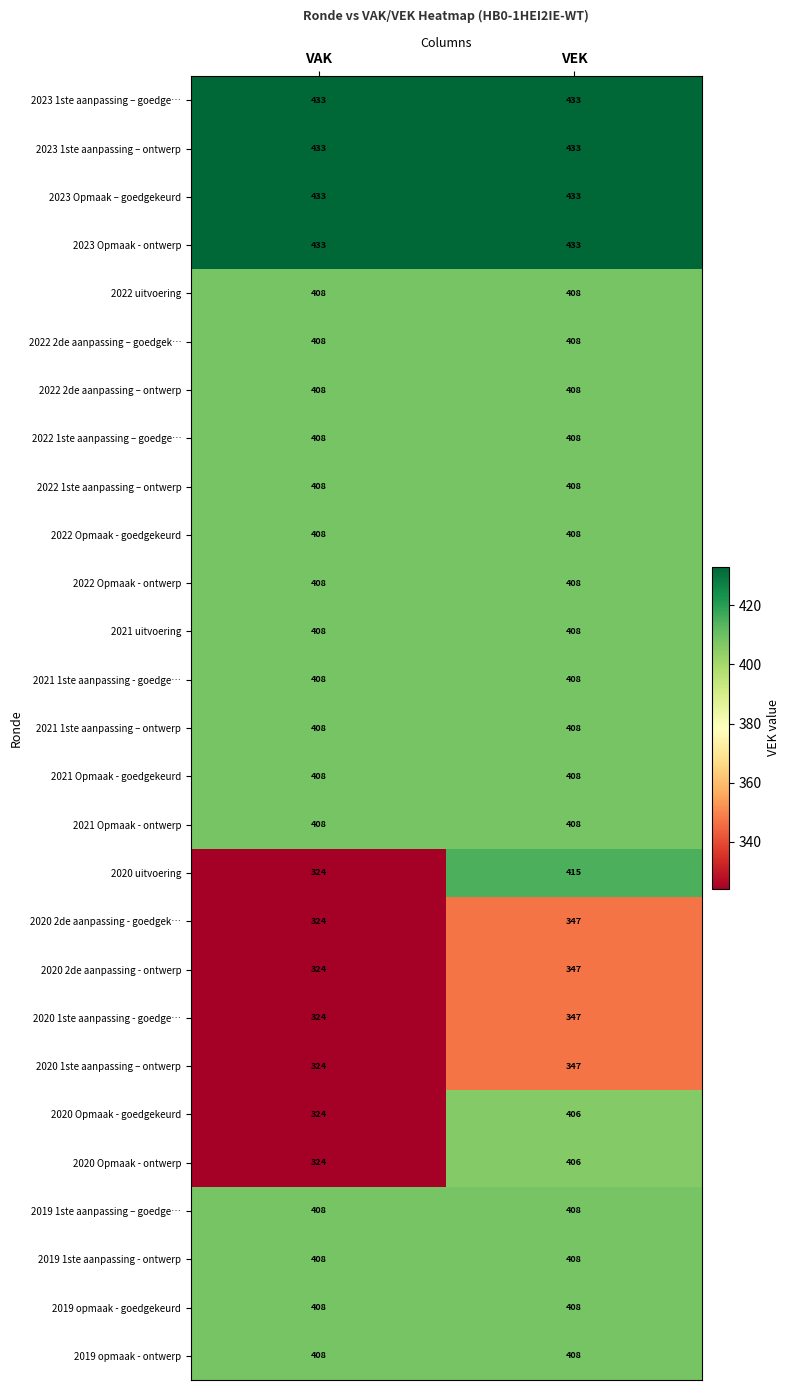

What is the greatest value displayed?

433